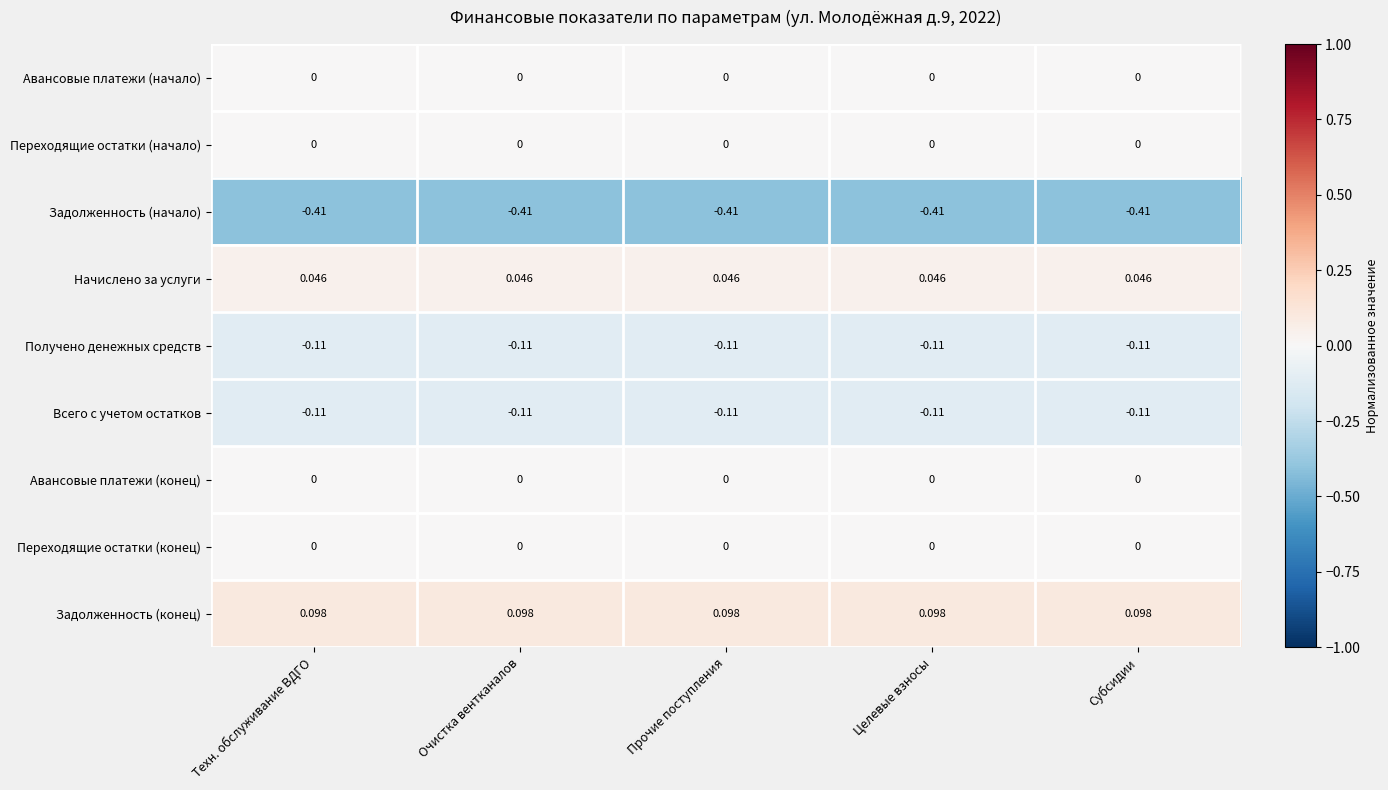

Which series has the largest total across all categories?

Задолженность (конец)